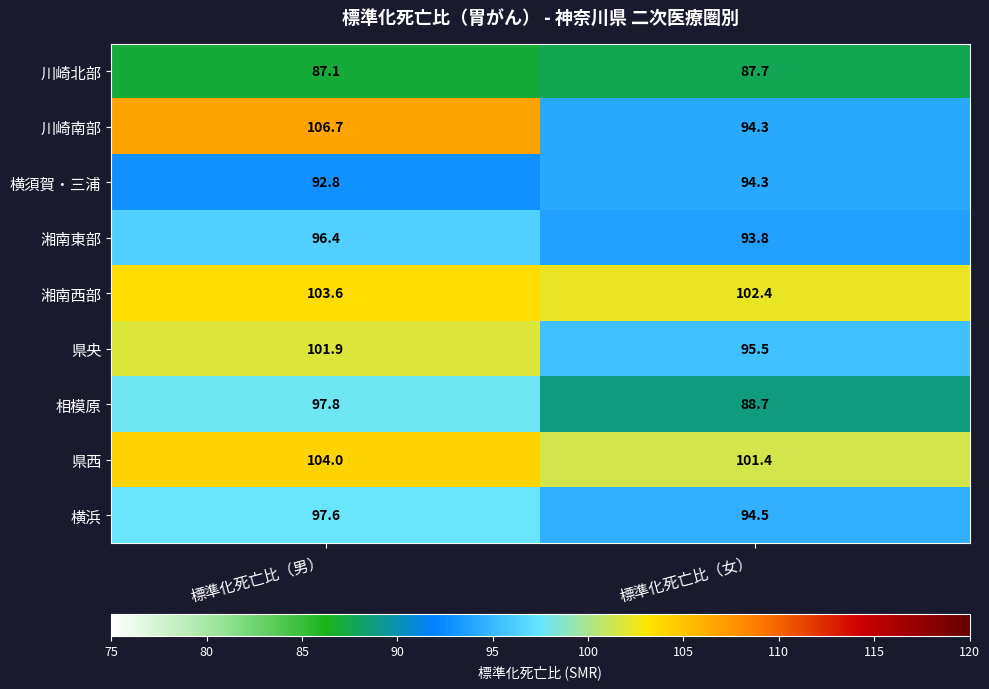

At which category is the sum across all series the highest?

標準化死亡比（男）